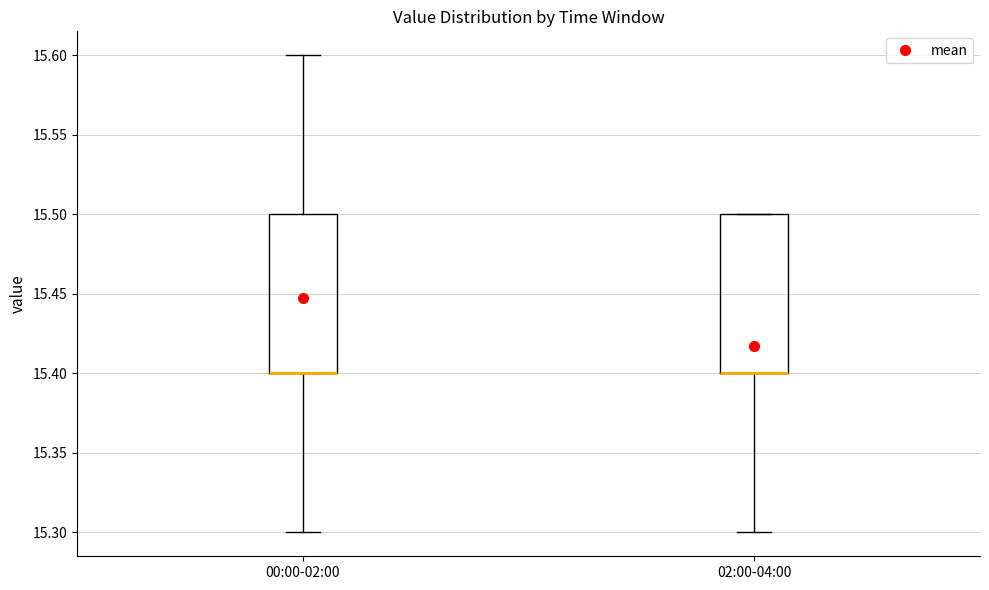

Where is the lower edge of the box for 02:00-04:00 on the y-axis? The values are not printed on the chart, so give them approximately, as read against the axis.

15.4